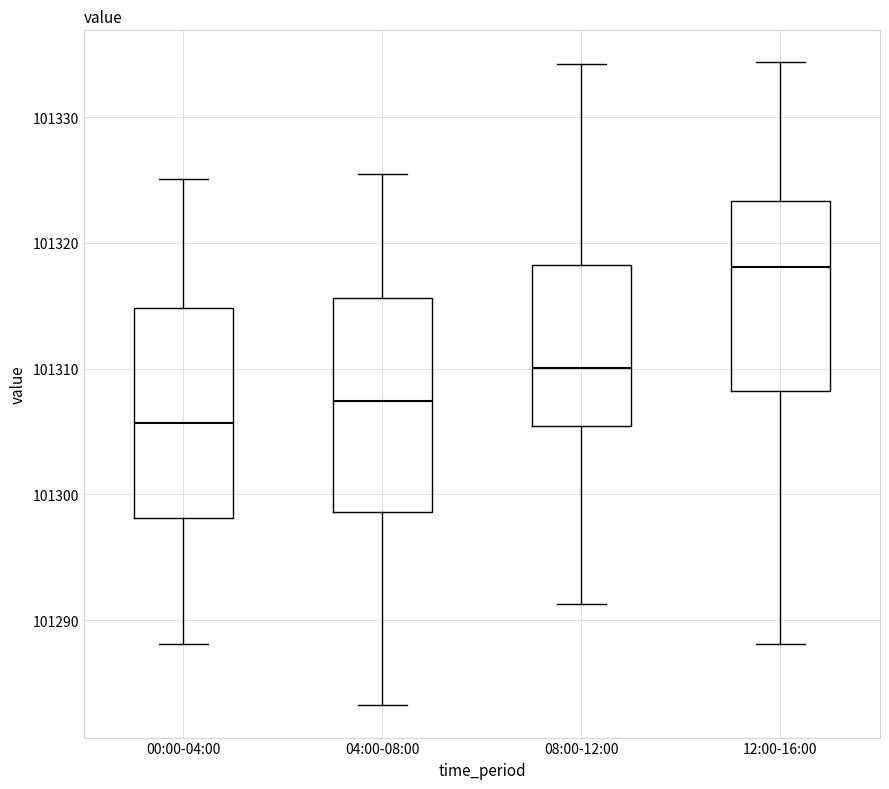

Where is the upper edge of the box for 04:00-08:00 on the y-axis? The values are not printed on the chart, so give them approximately, as read against the axis.

101316